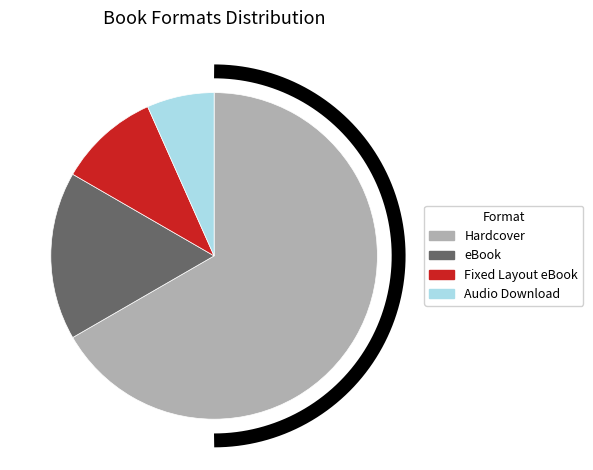

How many segments does this pie chart have?

4